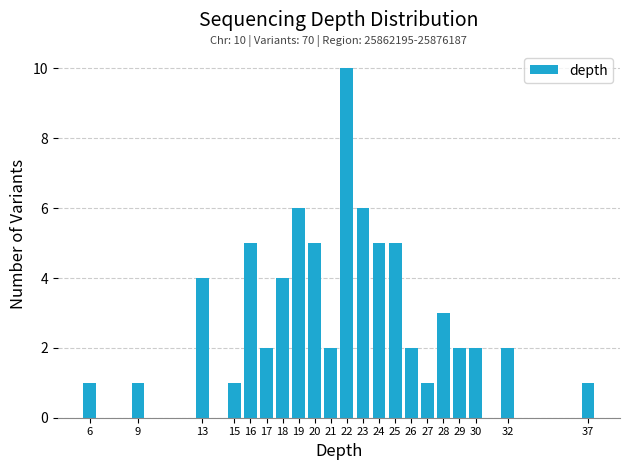

Reading left to right, list all the values displayed in this chart.

6=1	9=1	13=4	15=1	16=5	17=2	18=4	19=6	20=5	21=2	22=10	23=6	24=5	25=5	26=2	27=1	28=3	29=2	30=2	32=2	37=1